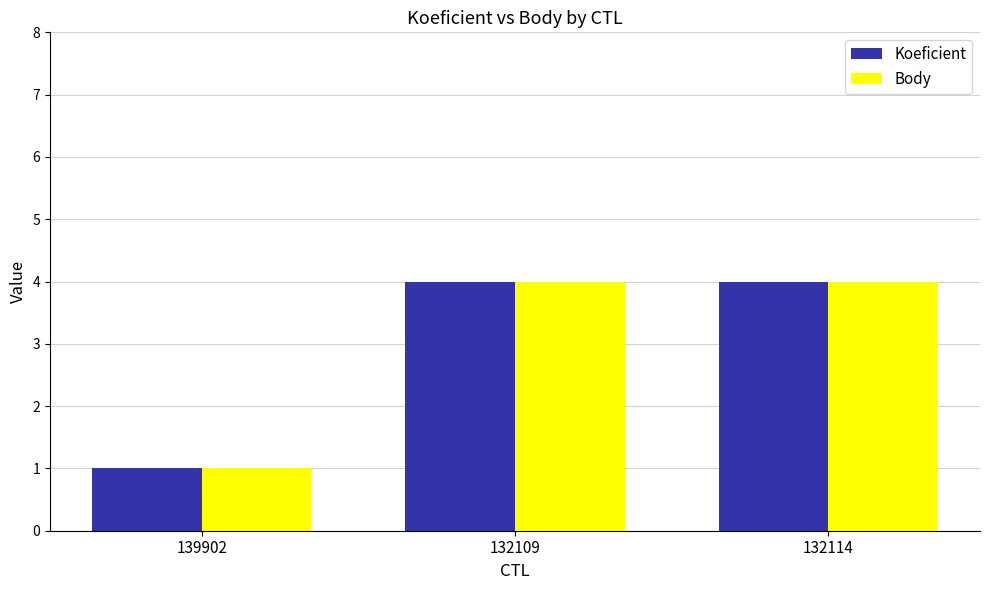

What is the total value across all series at 132109?

8